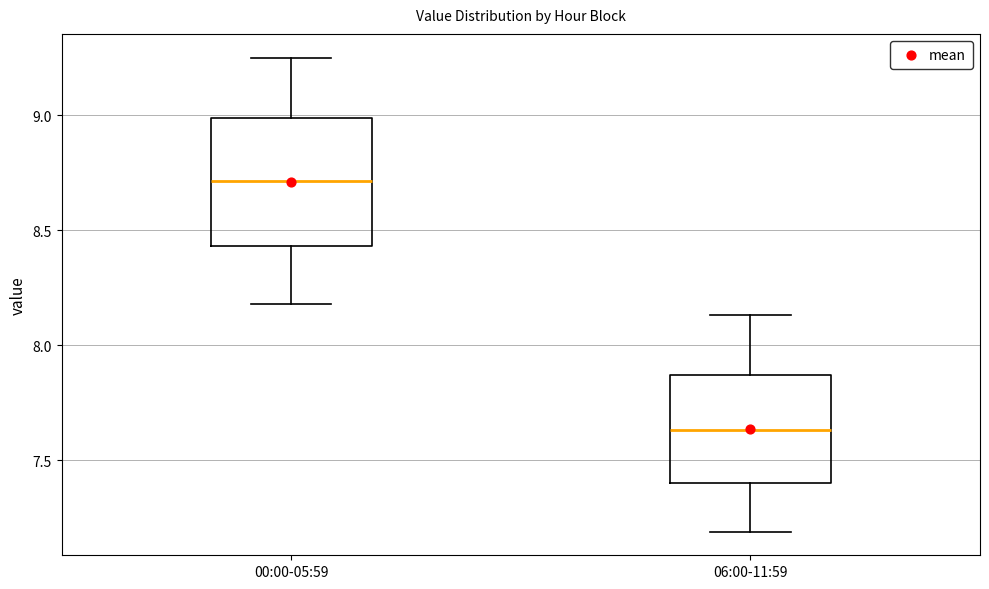

Reading left to right, read every box against the y-axis: the position of its median line, the range the box covers, and the ends of its whiskers. The values are not printed on the chart, so give them approximately, as read against the axis.

00:00-05:59: median 8.70, box 8.45 to 9.00, whiskers 8.20 to 9.25
06:00-11:59: median 7.65, box 7.40 to 7.85, whiskers 7.20 to 8.15